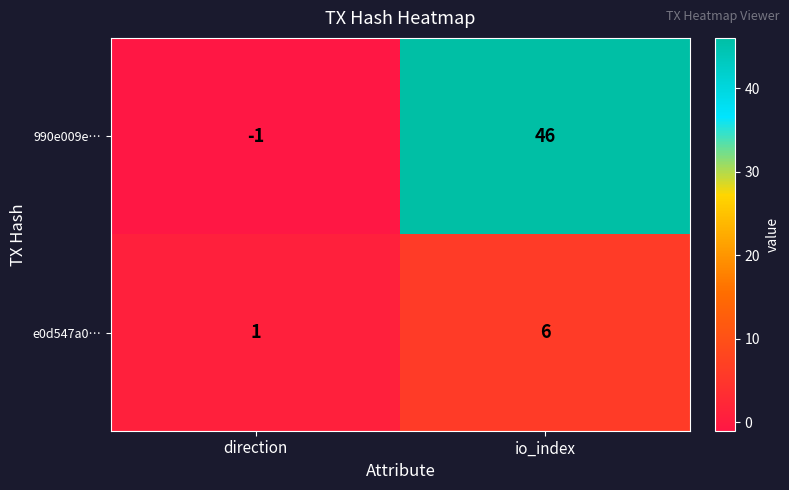

What is the minimum value shown in the chart?

-1